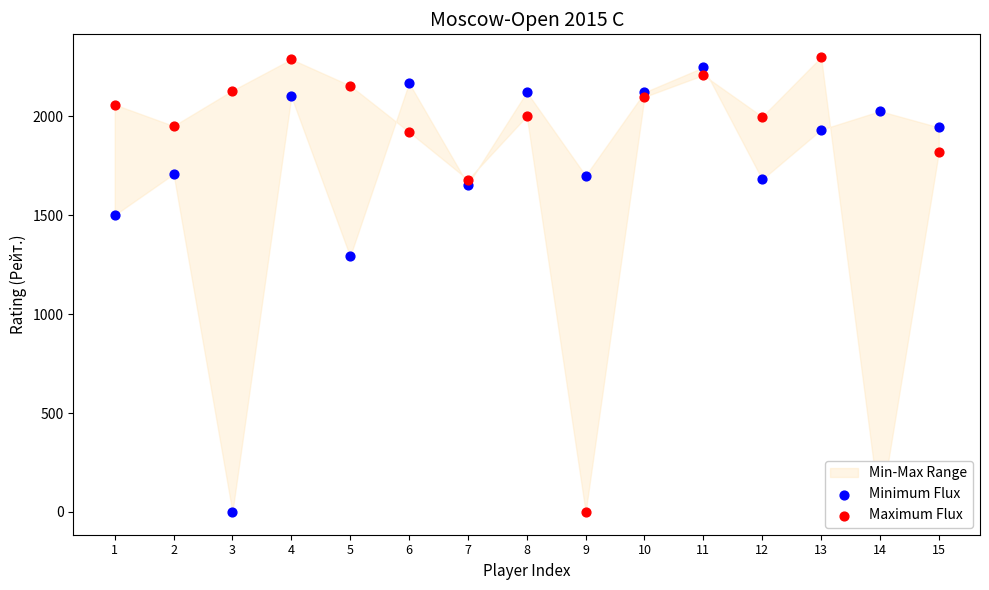

What is the total value across all series at 9?

1699